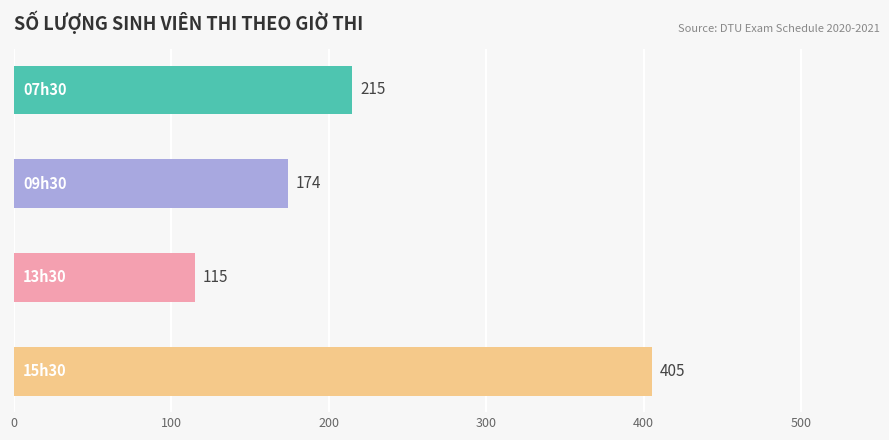

Count the values in the range 174 to 405.

3